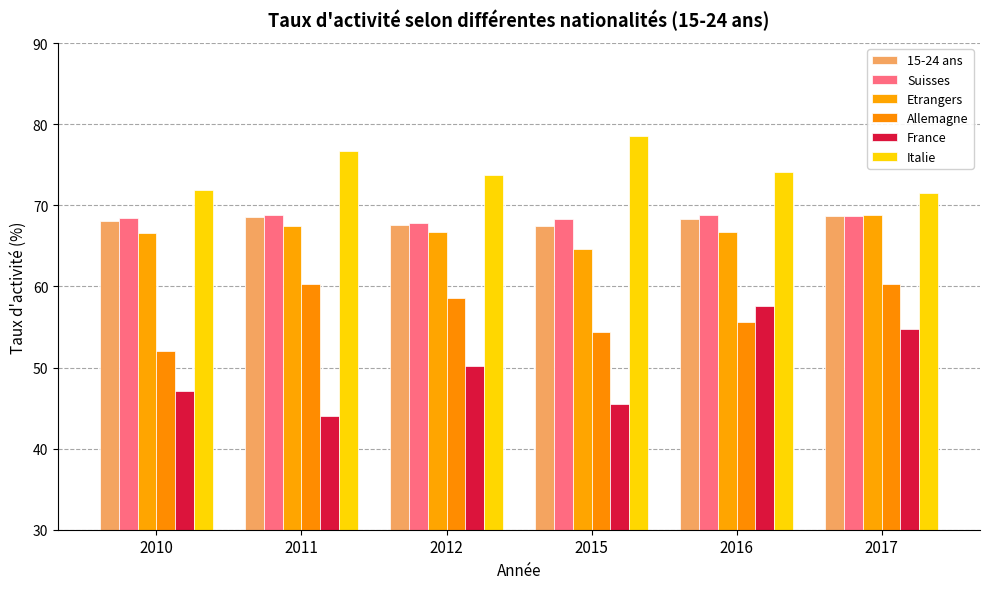

The Etrangers series shows 64.6 at 2015. True or false?

True